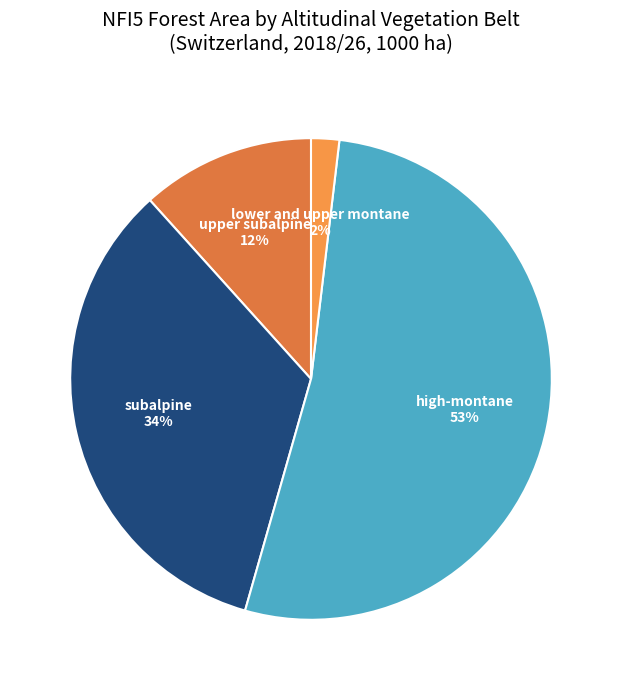

How many segments does this pie chart have?

4